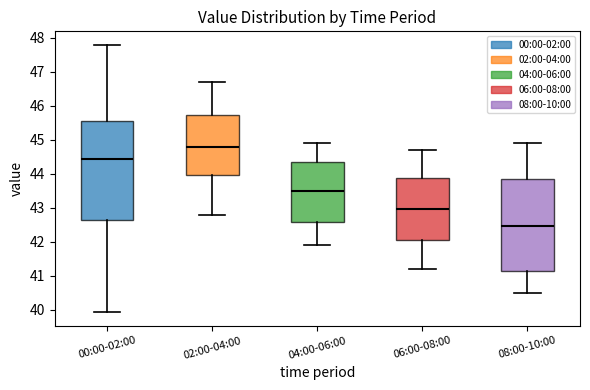

Where is the upper edge of the box for 00:00-02:00 on the y-axis? The values are not printed on the chart, so give them approximately, as read against the axis.

45.5